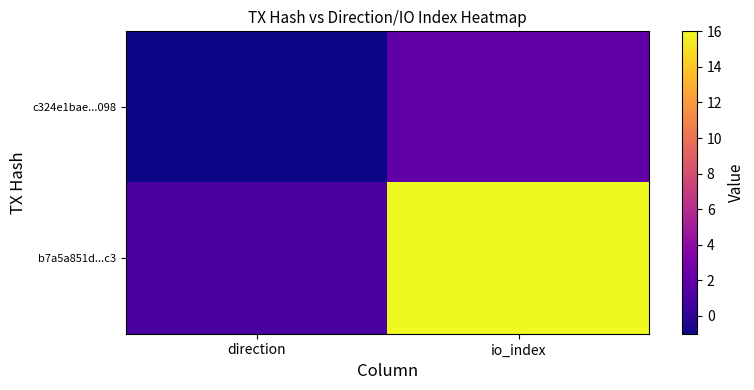

What is the sum of the b7a5a851d...c3 values at io_index and direction?

17